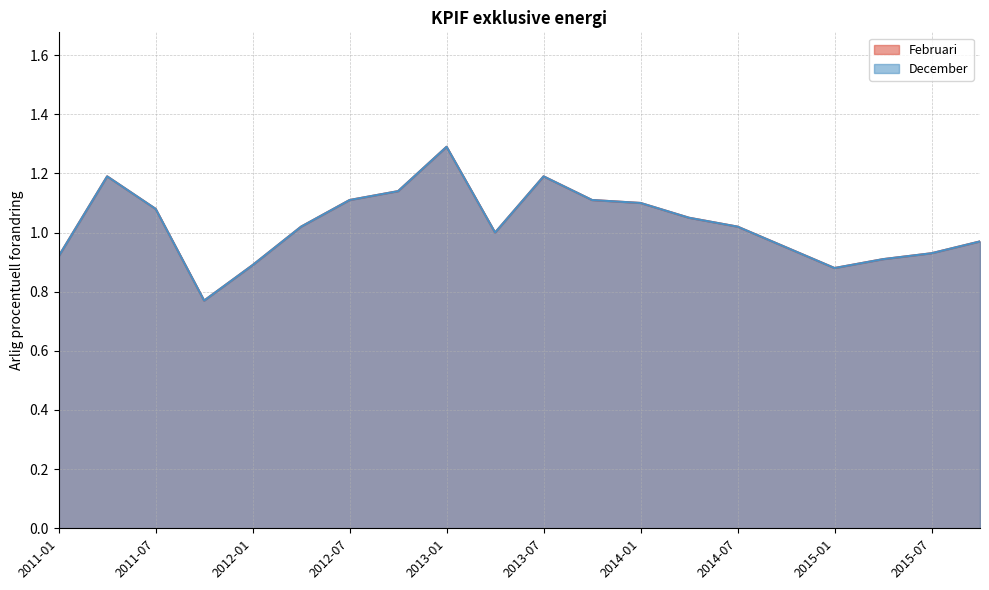

What is the lowest value of the Februari series?

0.8